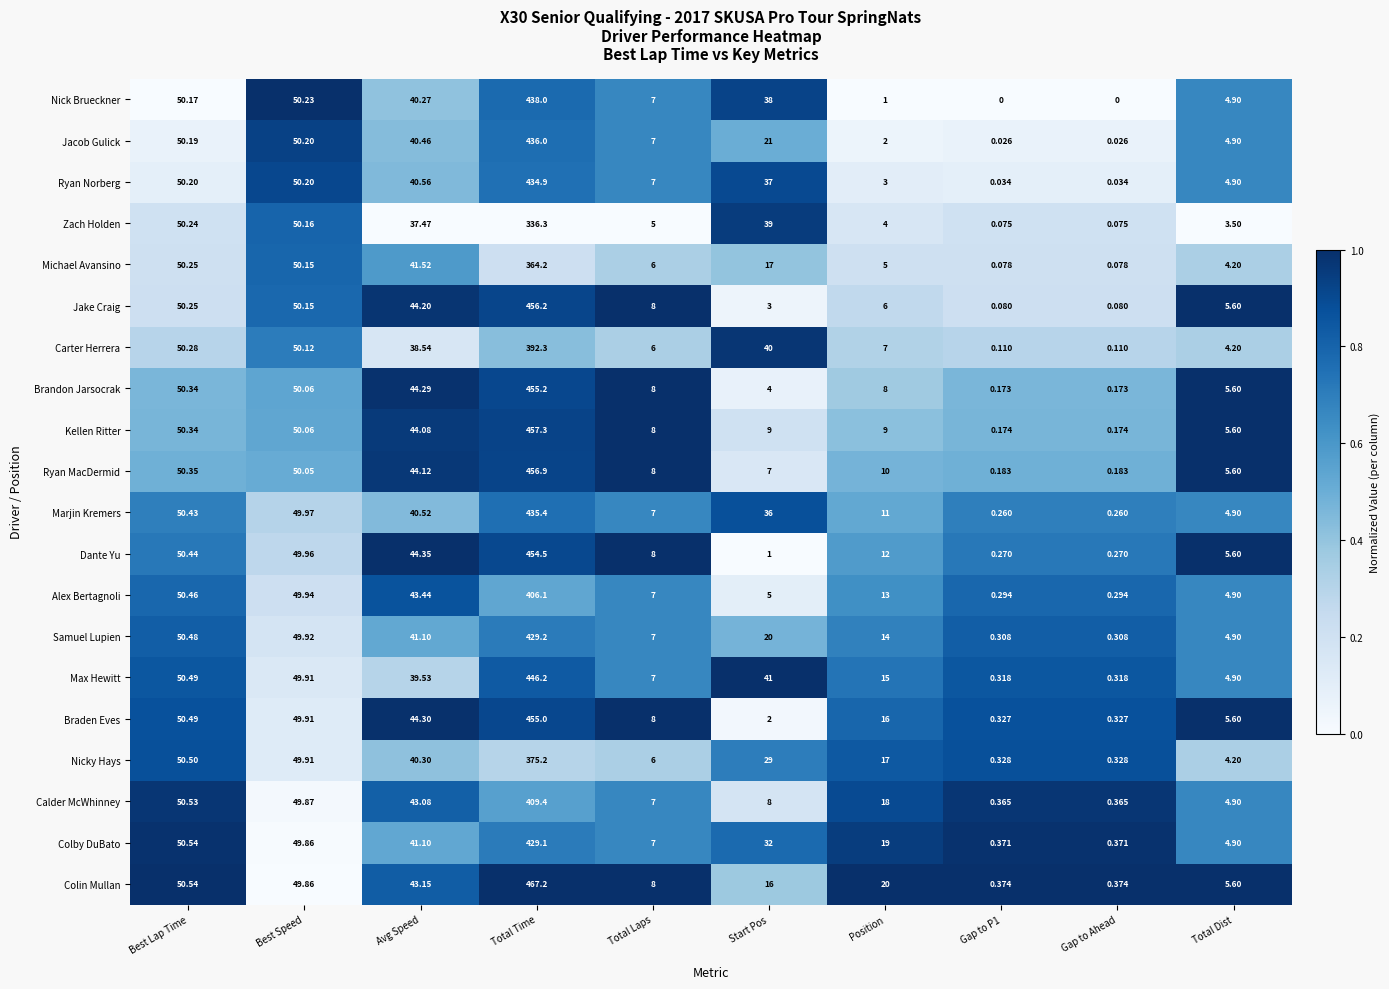

List the series in order of their peak value, highest first.

Colin Mullan, Kellen Ritter, Ryan MacDermid, Jake Craig, Brandon Jarsocrak, Braden Eves, Dante Yu, Max Hewitt, Nick Brueckner, Jacob Gulick, Marjin Kremers, Ryan Norberg, Samuel Lupien, Colby DuBato, Calder McWhinney, Alex Bertagnoli, Carter Herrera, Nicky Hays, Michael Avansino, Zach Holden